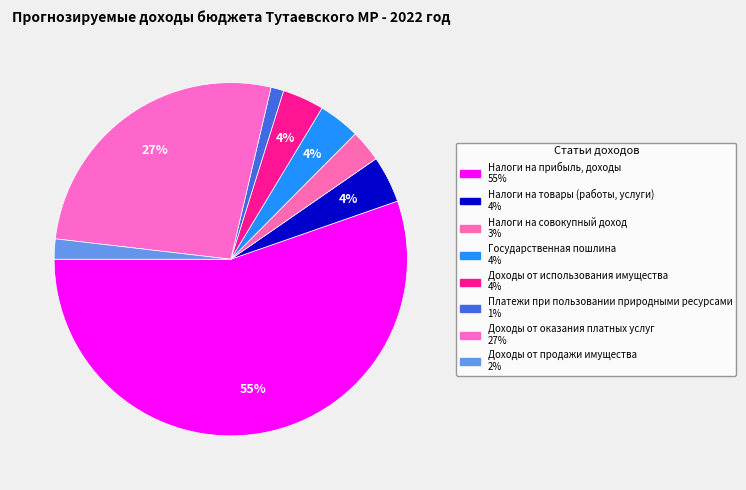

Rank the categories by value from highest to lowest.

Налоги на прибыль, доходы, Доходы от оказания платных услуг, Налоги на товары (работы, услуги), Доходы от использования имущества, Государственная пошлина, Налоги на совокупный доход, Доходы от продажи имущества, Платежи при пользовании природными ресурсами